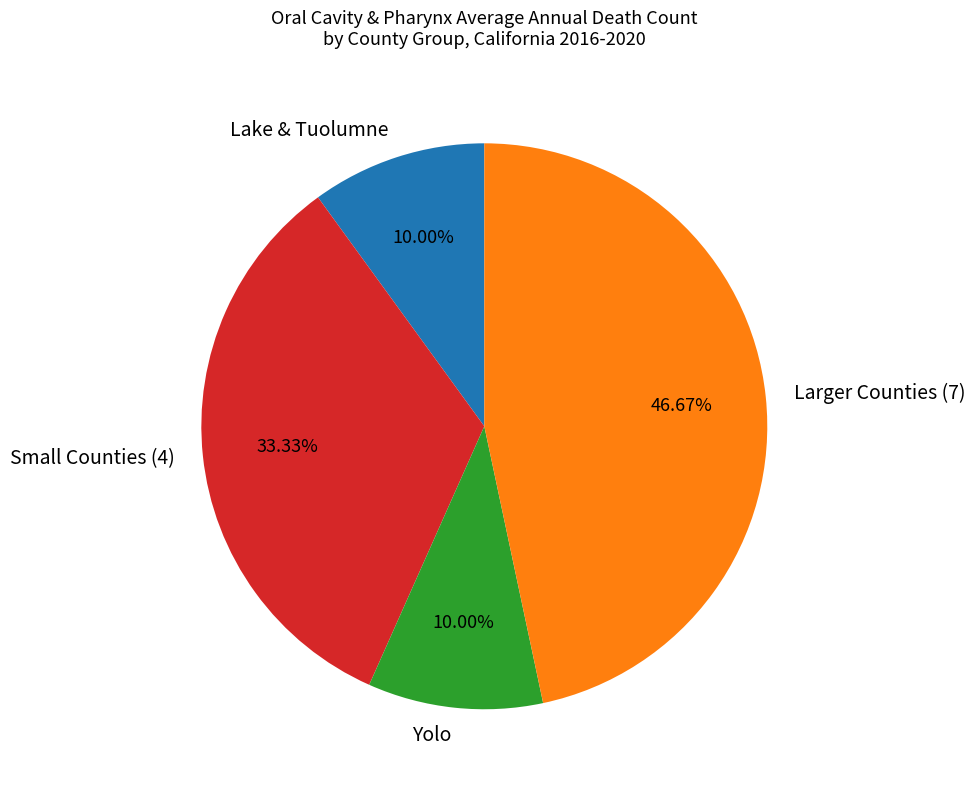

Does any single category account for the majority?

No